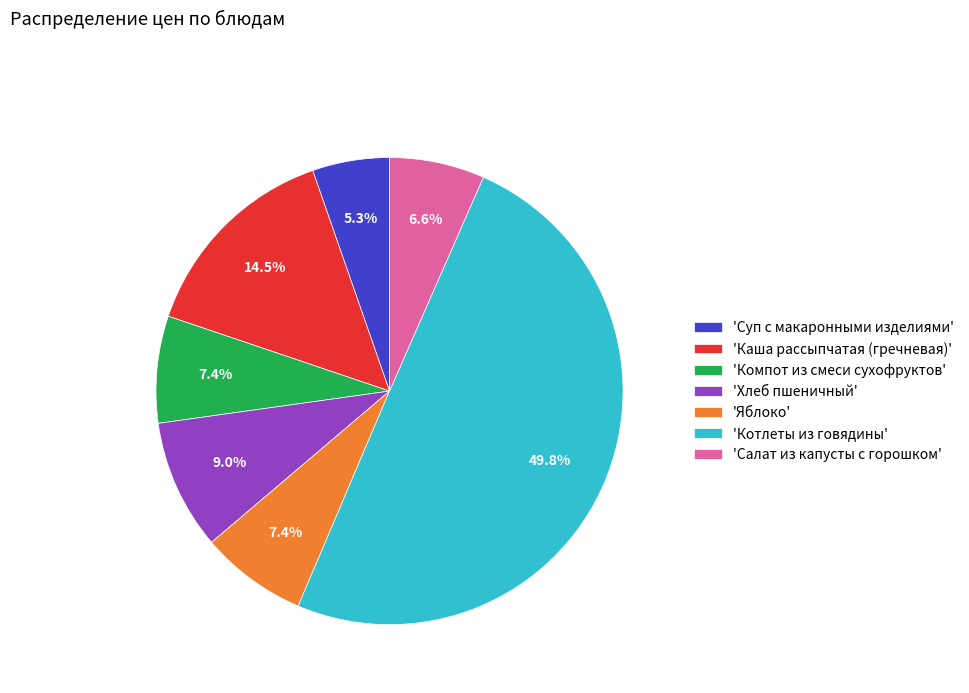

How many segments does this pie chart have?

7